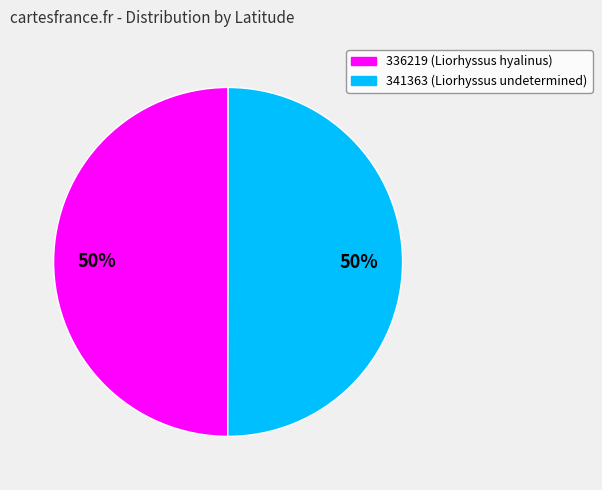

The 336219 slice represents 50% of the pie. True or false?

True